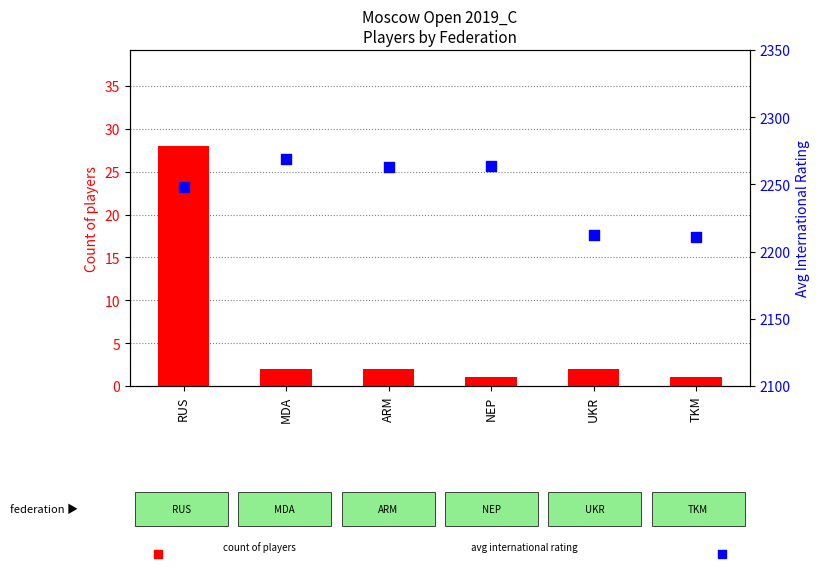

At which category is the sum across all series the highest?

RUS